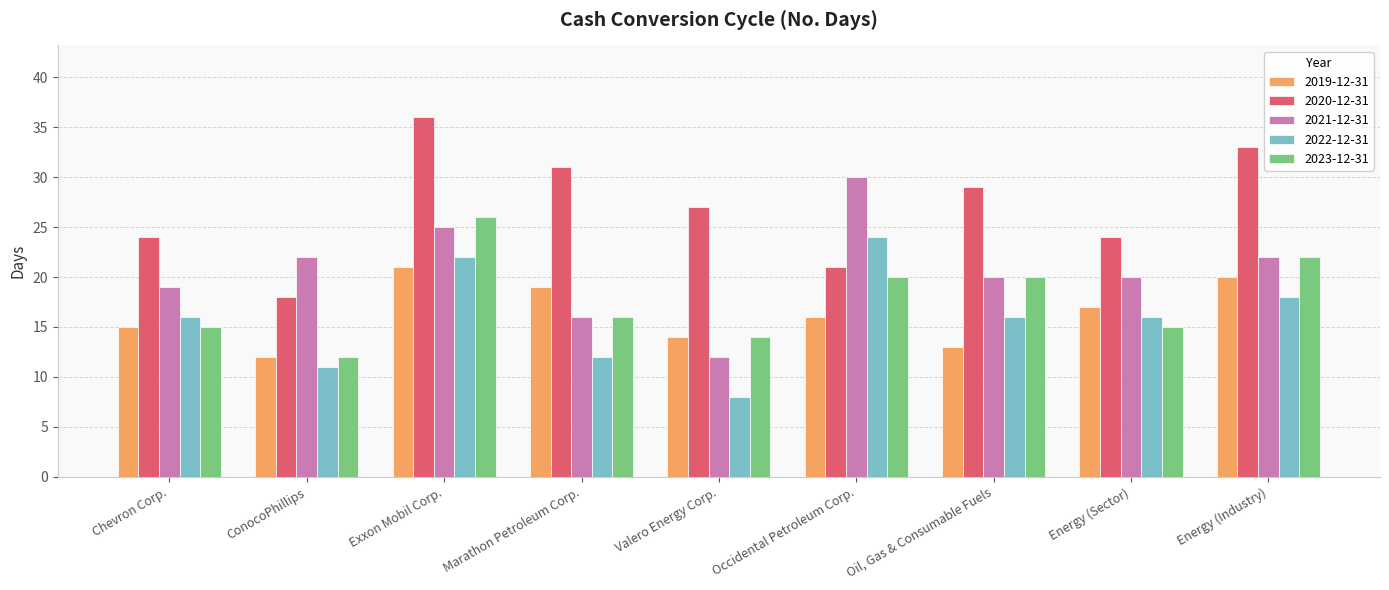

What is the sum of the 2019-12-31 values at Oil, Gas & Consumable Fuels and Valero Energy Corp.?

27